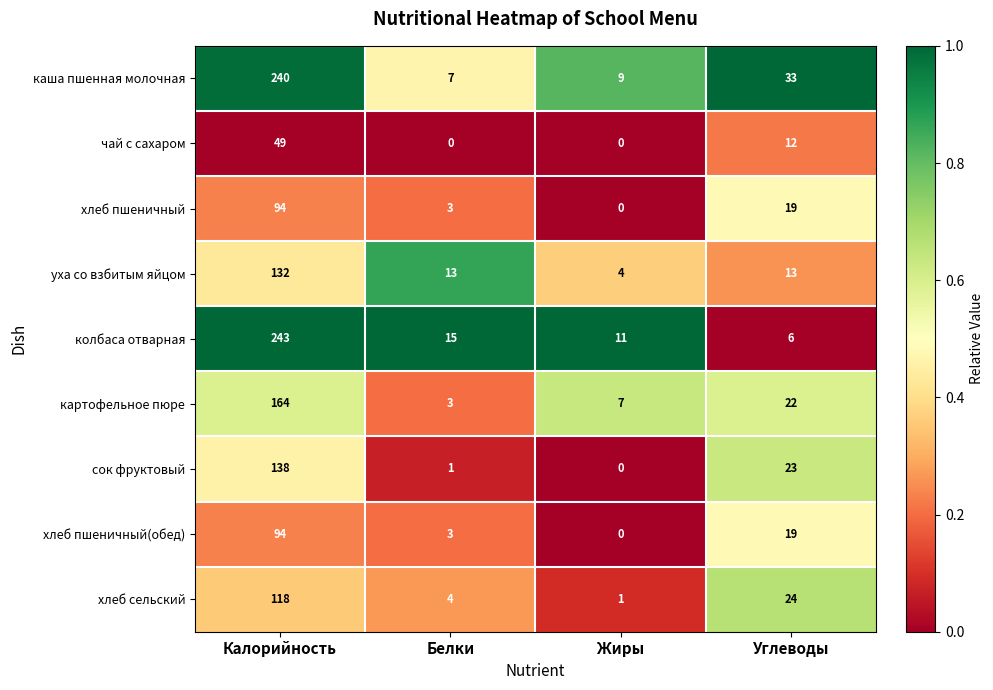

The value of уха со взбитым яйцом at Белки is 13. True or false?

True